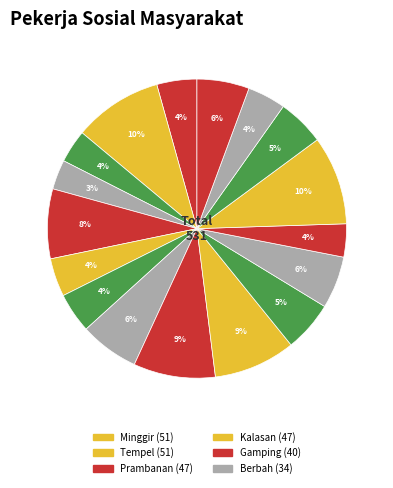

Which category has the biggest portion of the pie?

Minggir